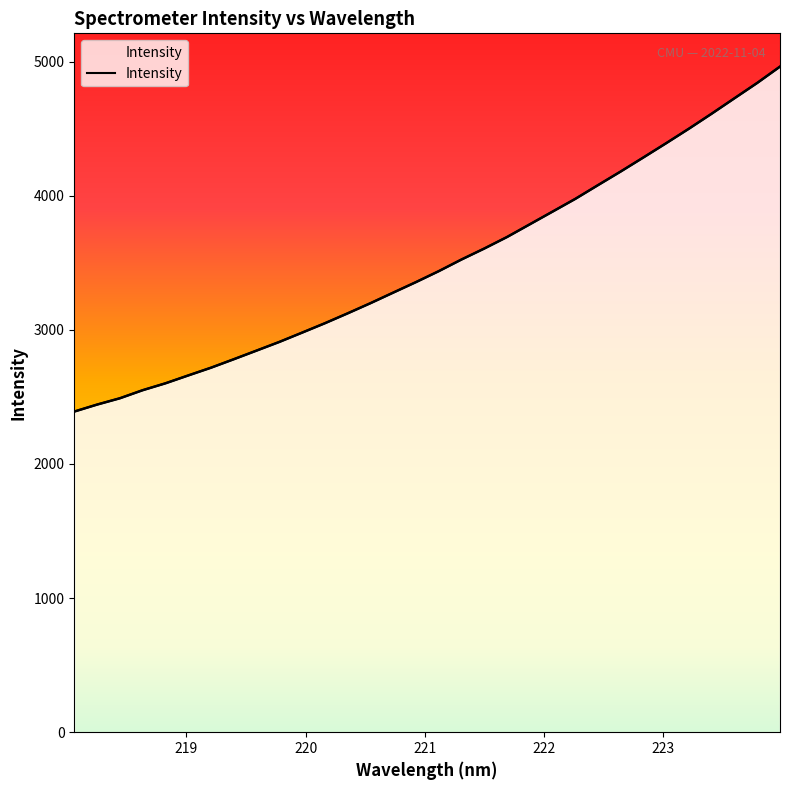

Count the number of values greater than 3437.

16